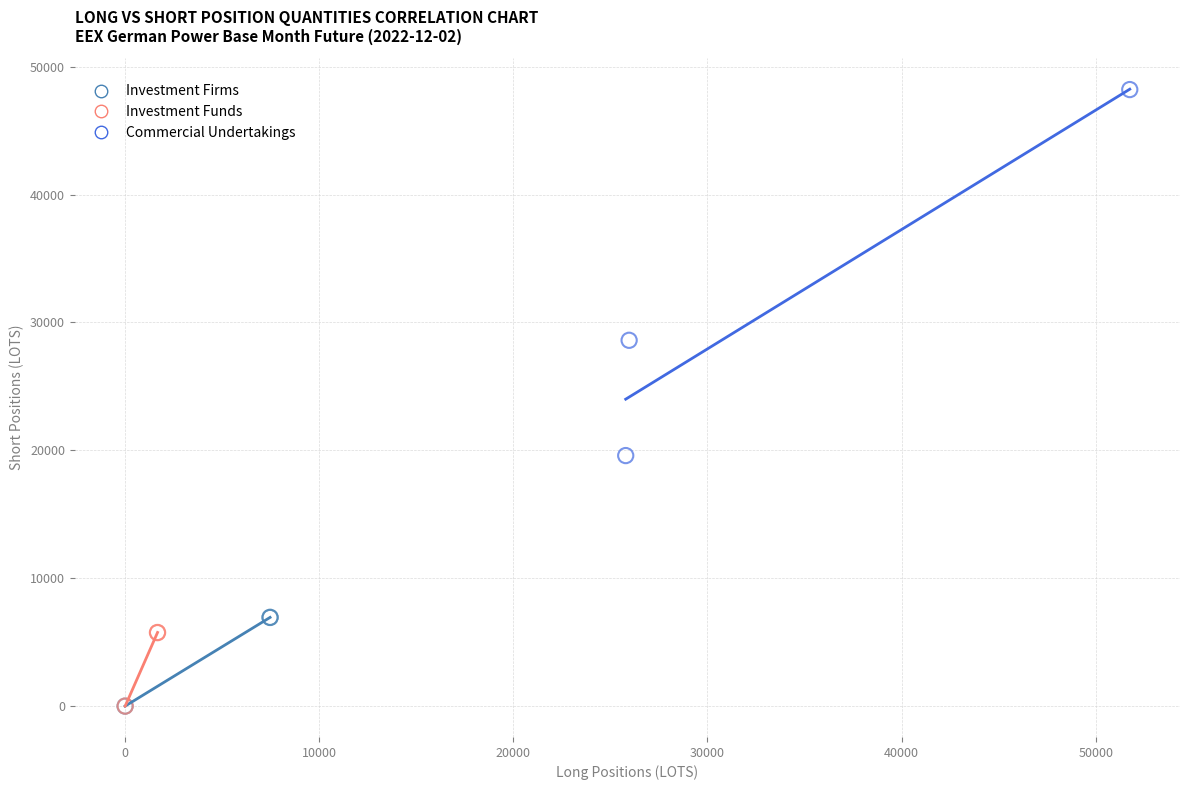

Which series contains the highest Y value?

Commercial Undertakings